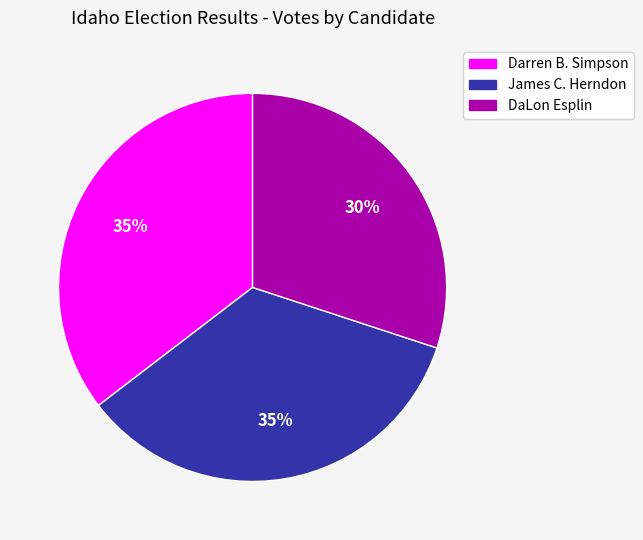

Does any single category account for the majority?

No